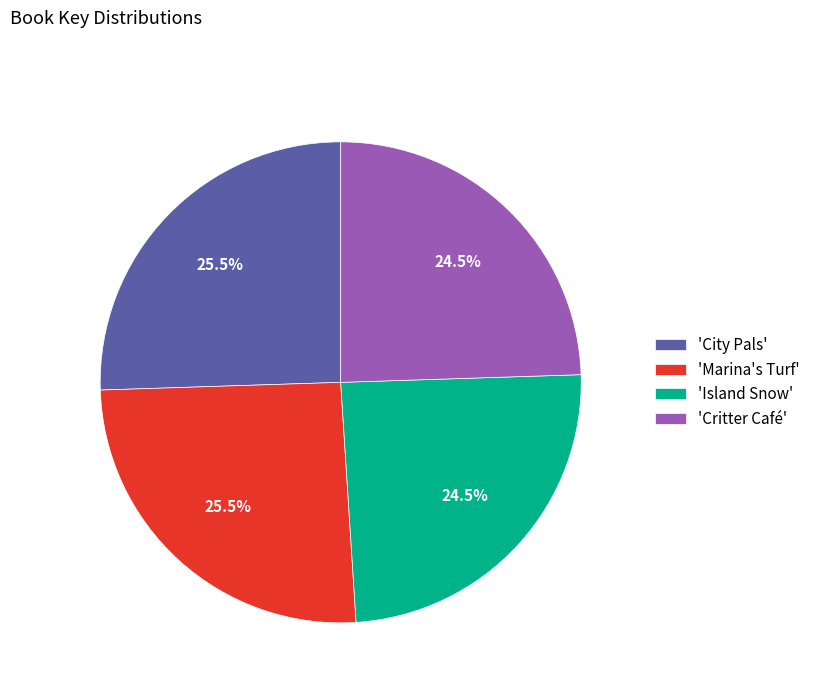

What portion of the pie excludes 'Marina's Turf'?

74.5%